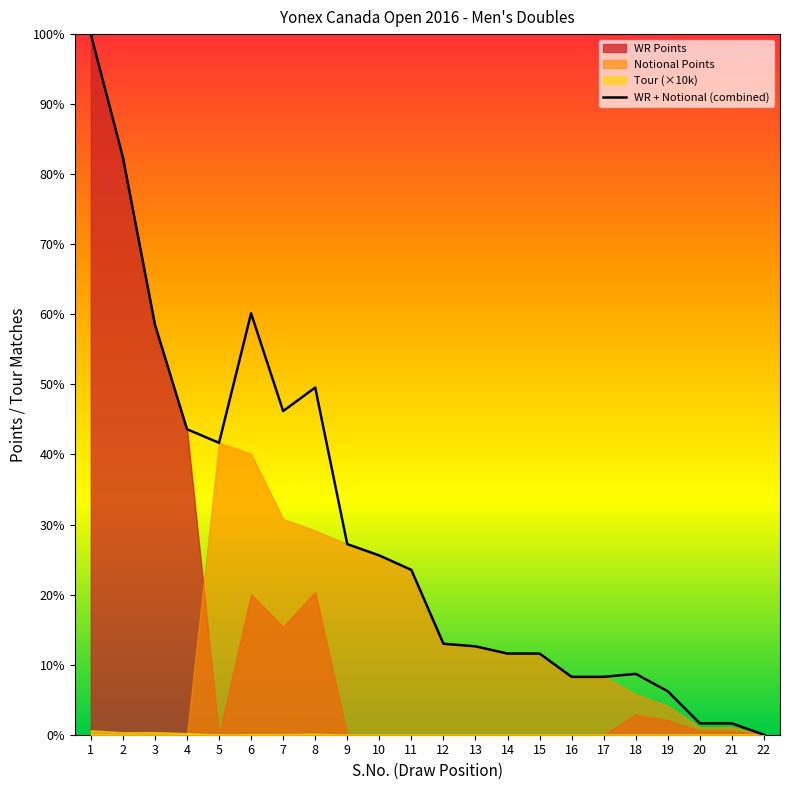

True or false: the data has more than 1 interior local peaks.

True